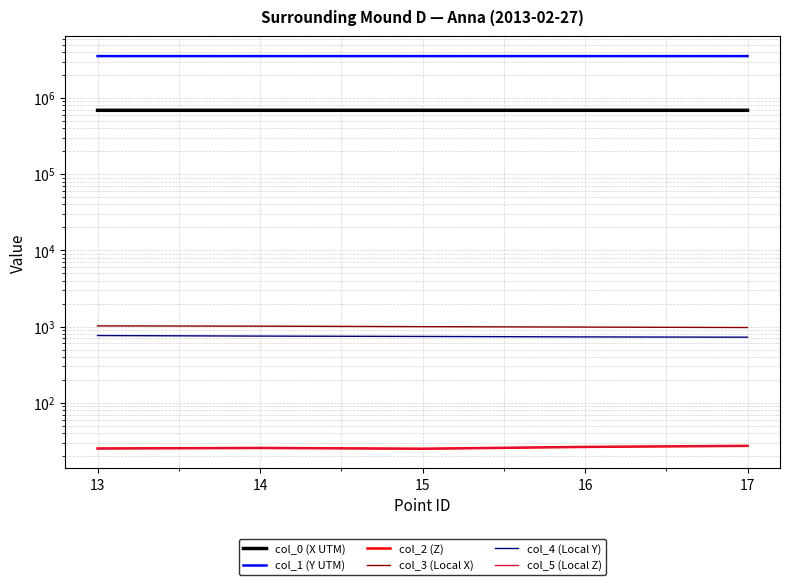

True or false: col_0 (X UTM) and col_3 (Local X) cross at least once.

False